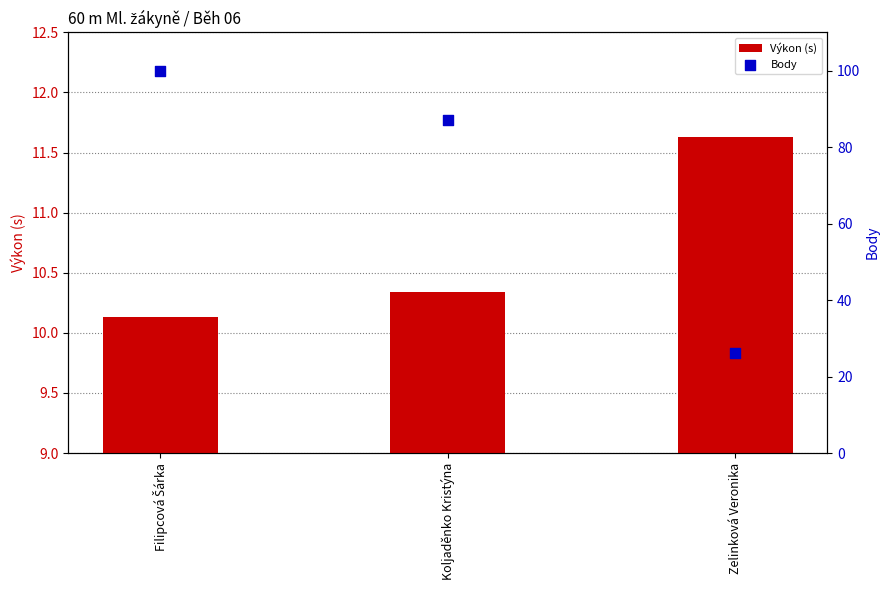

What is the total value across all series at Koljaděnko Kristýna?

97.4